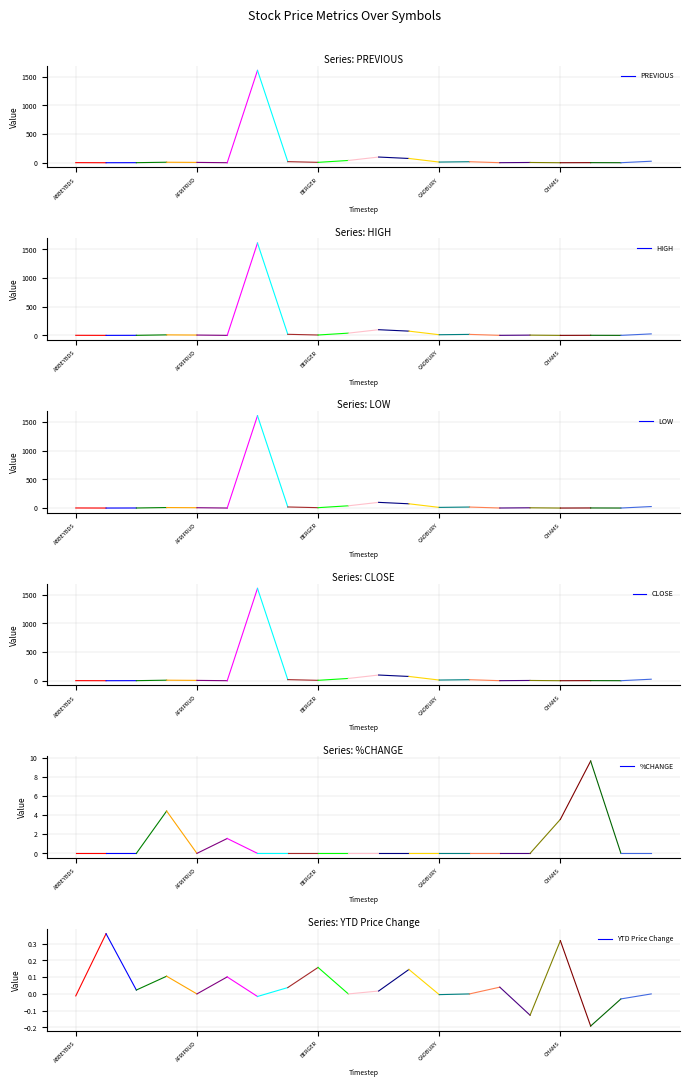

What is the label of the 12th point from the right?

BERGER